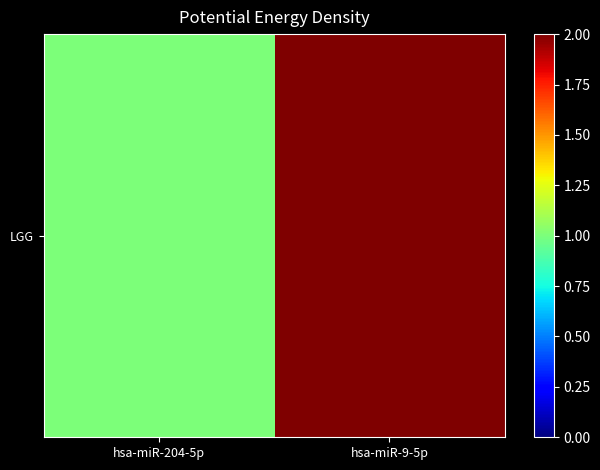

Reading left to right, extract all data points from this chart.

hsa-miR-204-5p=1	hsa-miR-9-5p=2